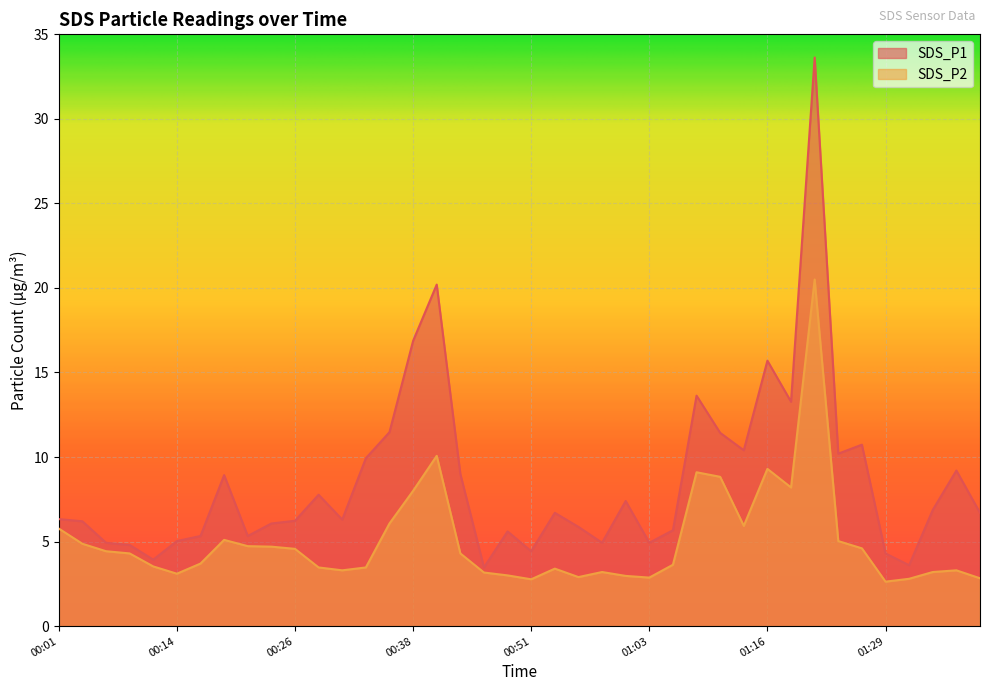

How many distinct data groups are displayed?

2